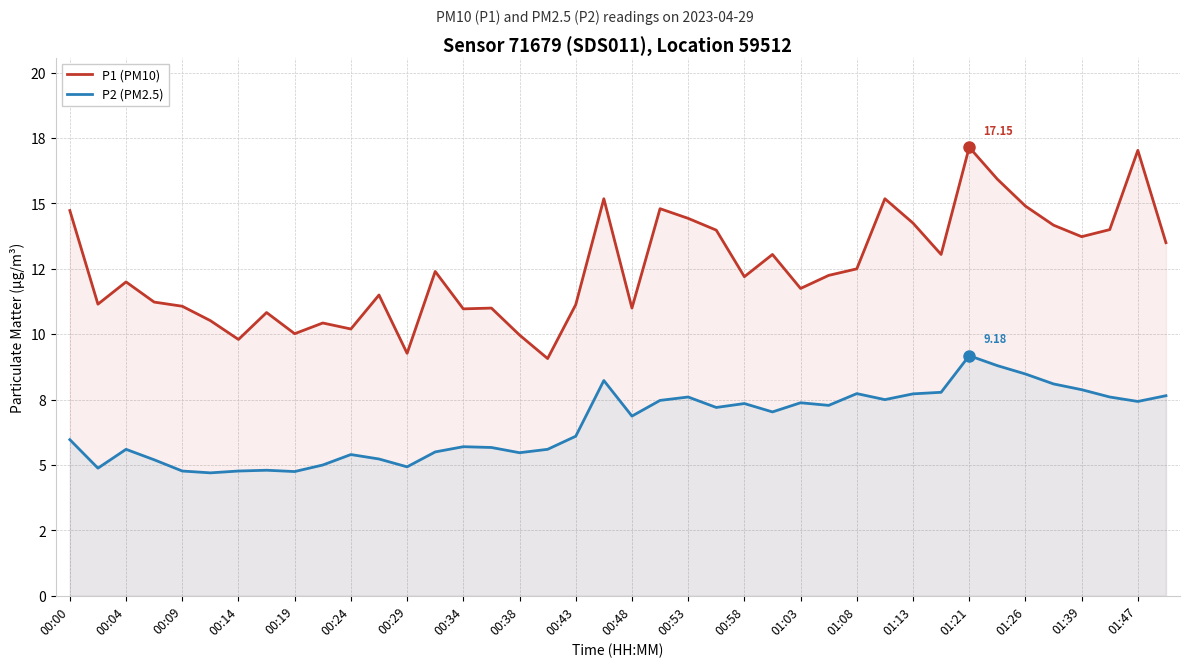

True or false: P1 (PM10) and P2 (PM2.5) cross at least once.

False